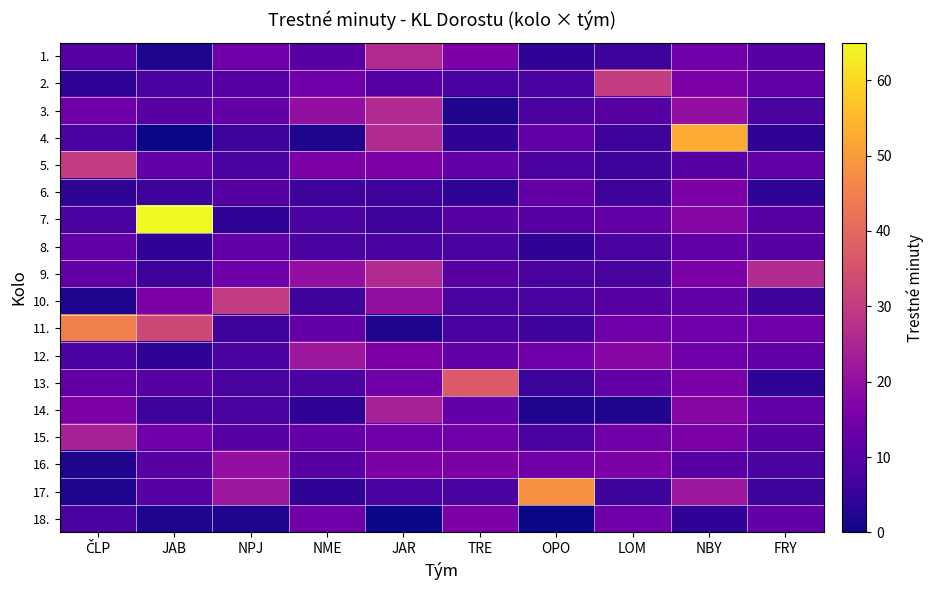

List the series in order of their peak value, lowest first.

8., 6., 18., 16., 12., 14., 15., 1., 3., 9., 2., 5., 10., 13., 11., 17., 4., 7.